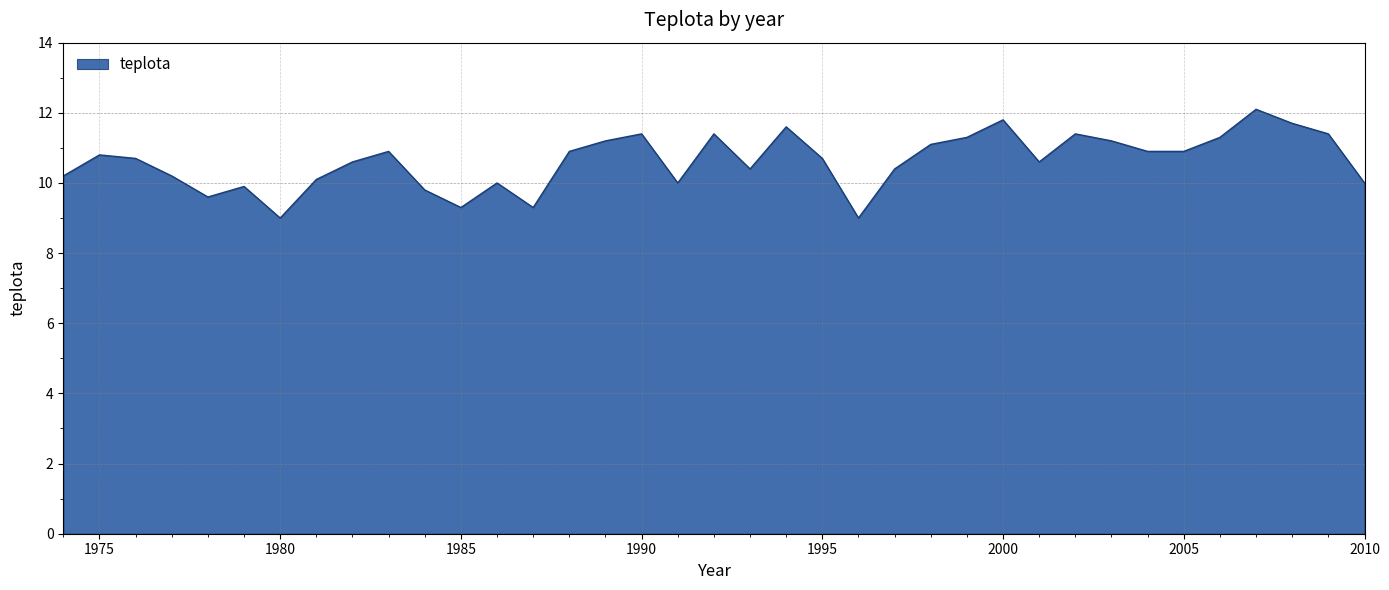

What is the difference between the maximum and minimum values?

3.1